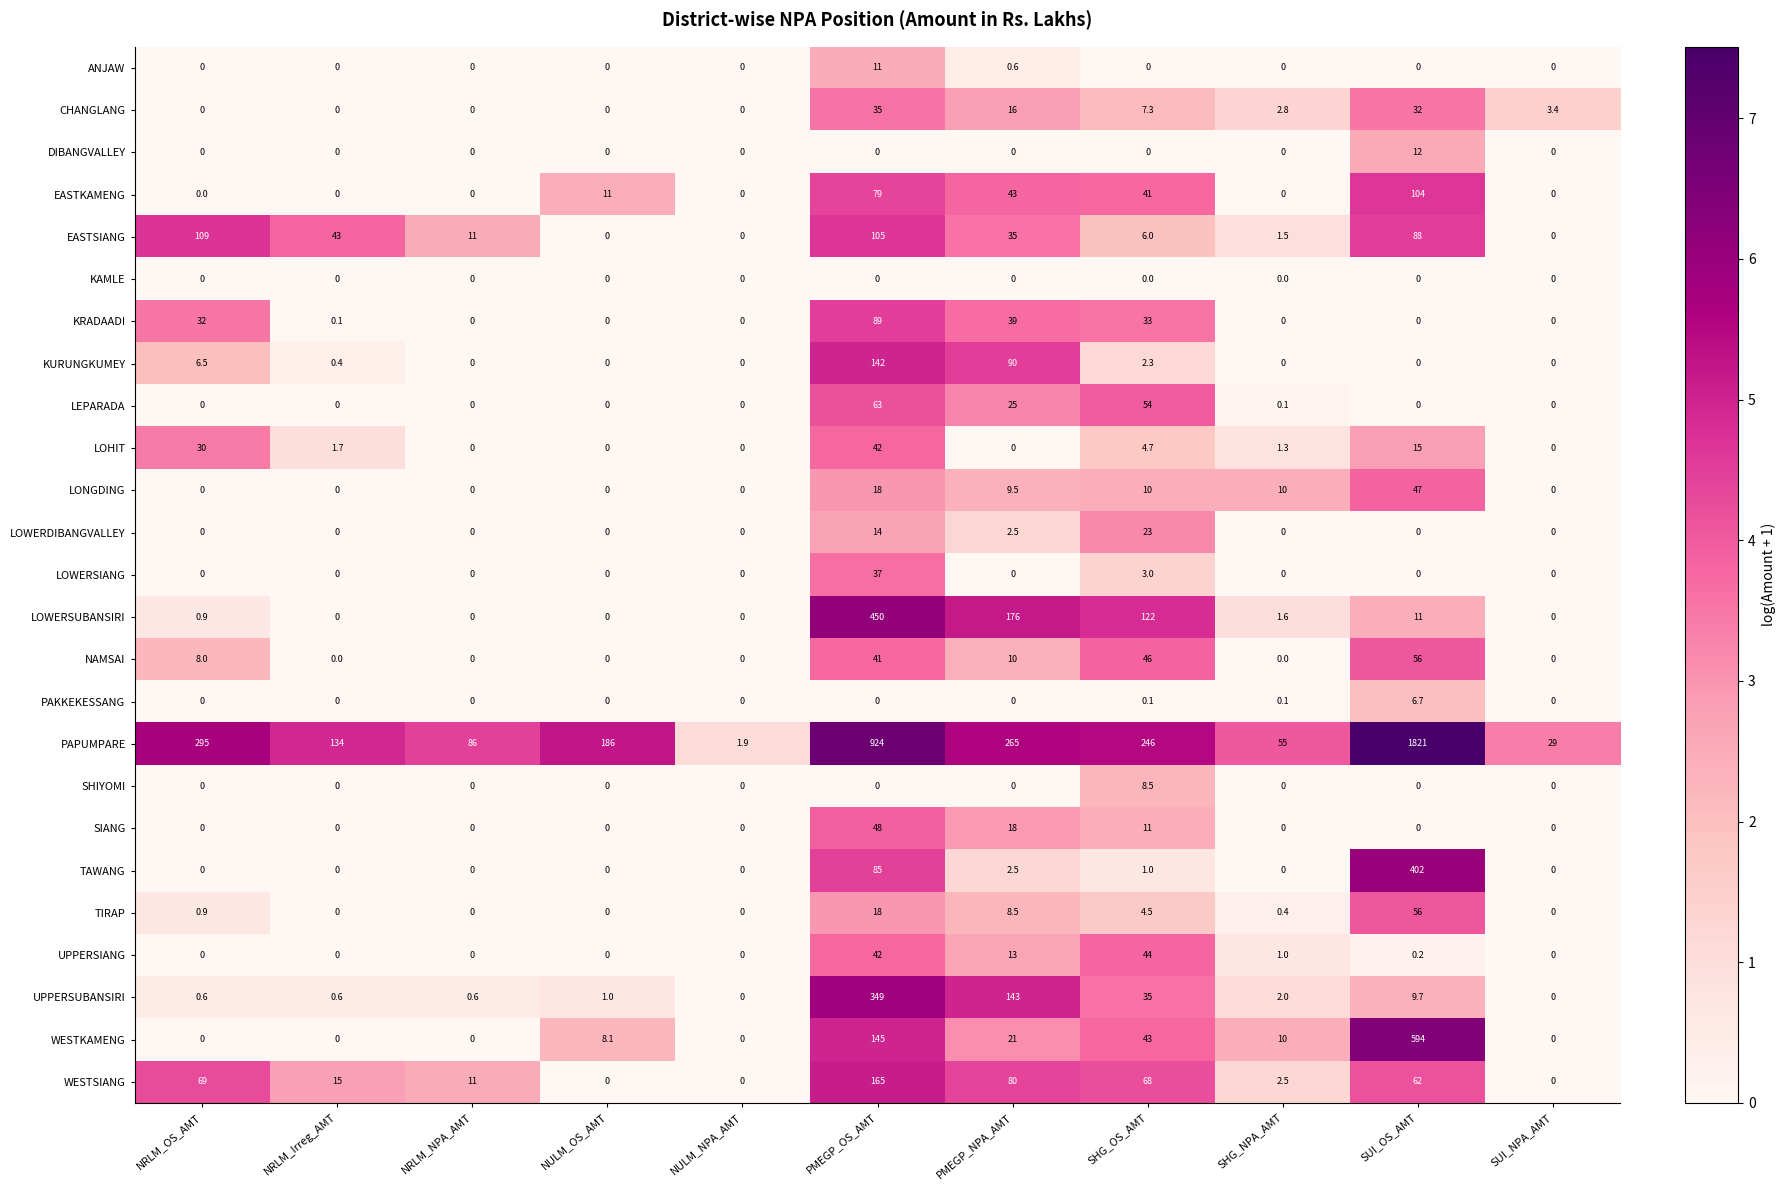

Which series has the widest spread of values?

PAPUMPARE